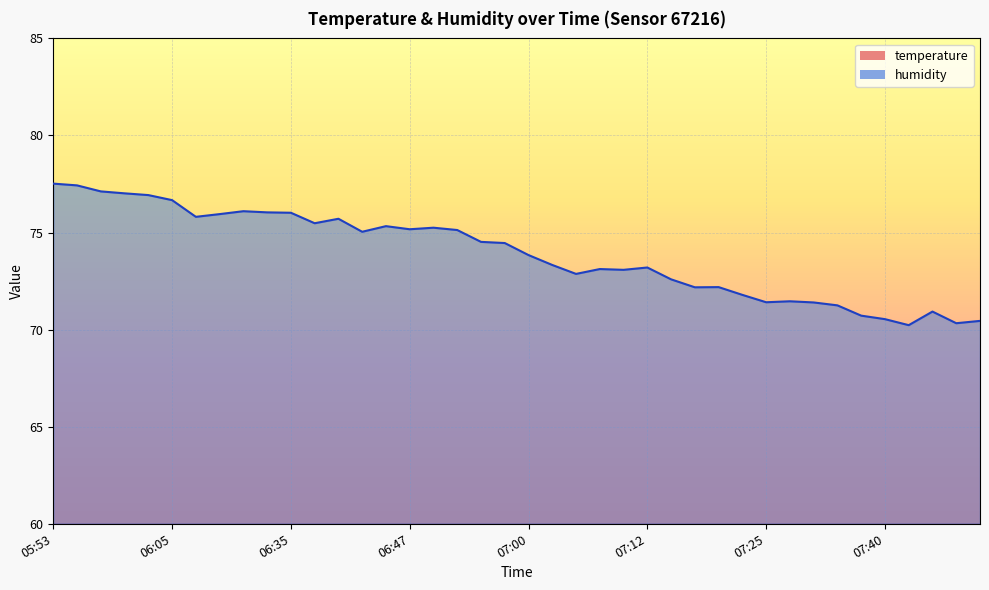

How many distinct data groups are displayed?

2